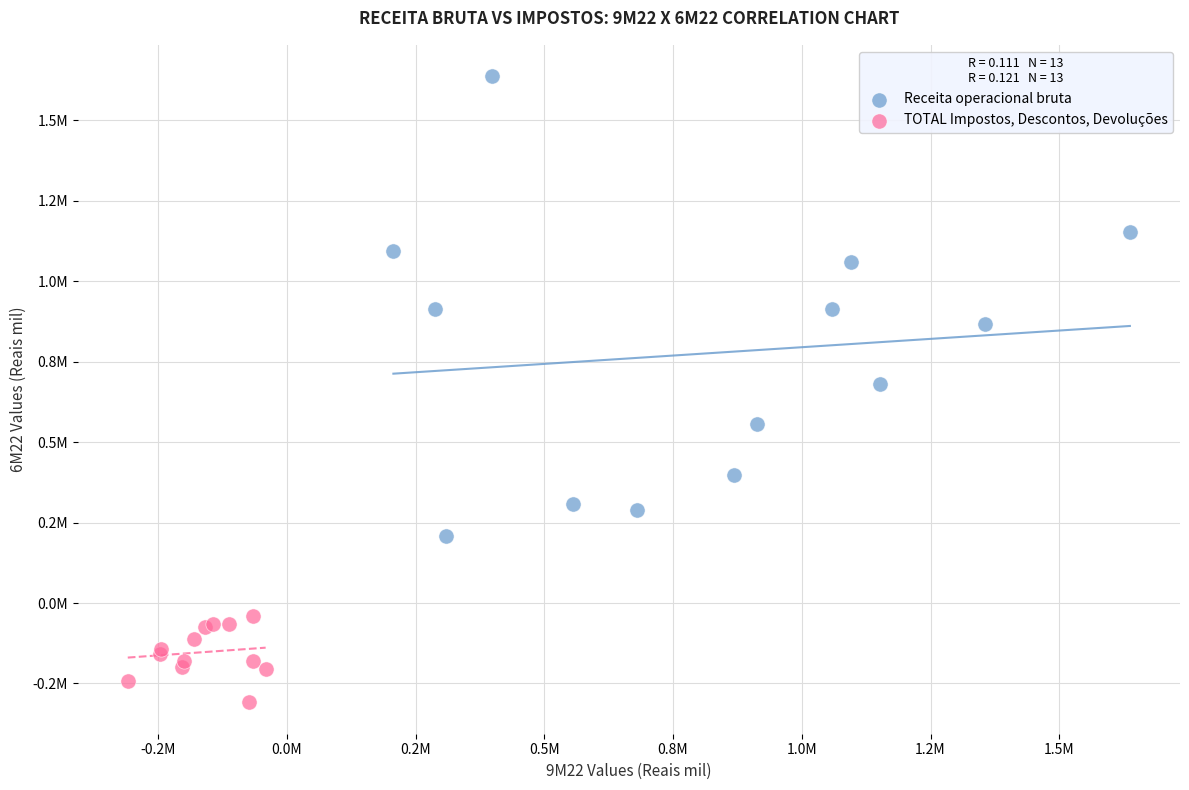

Which series reaches the maximum Y coordinate?

Receita operacional bruta